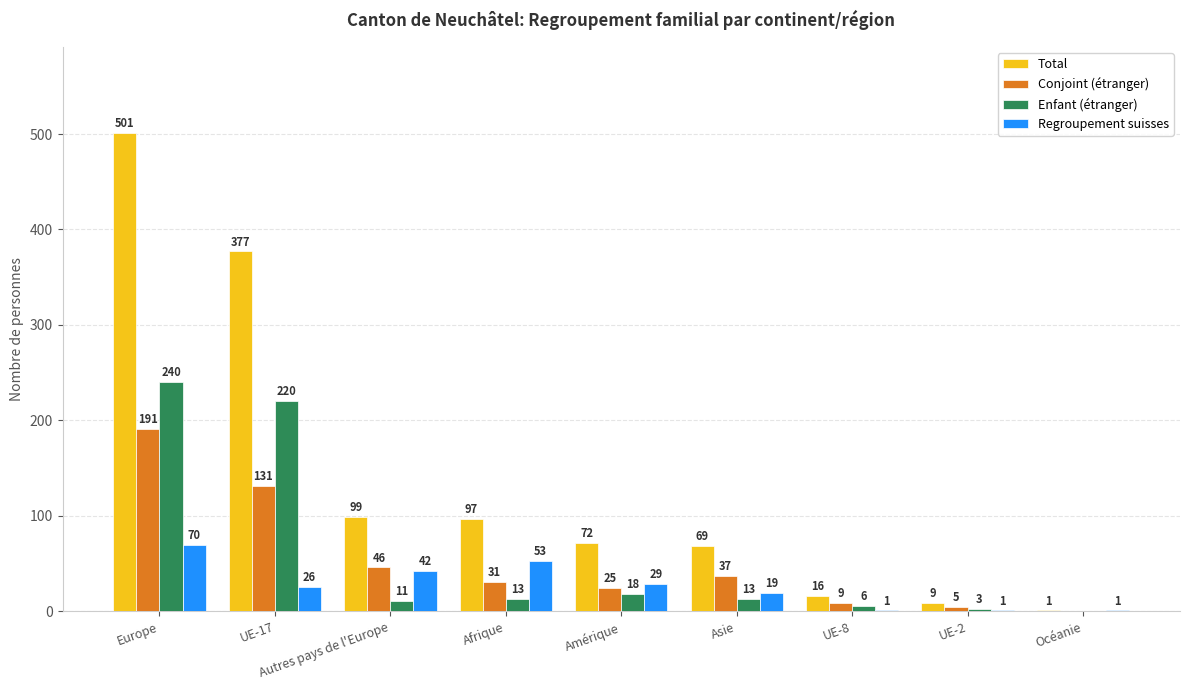

Where does the Enfant (étranger) series first go above 13?

Europe